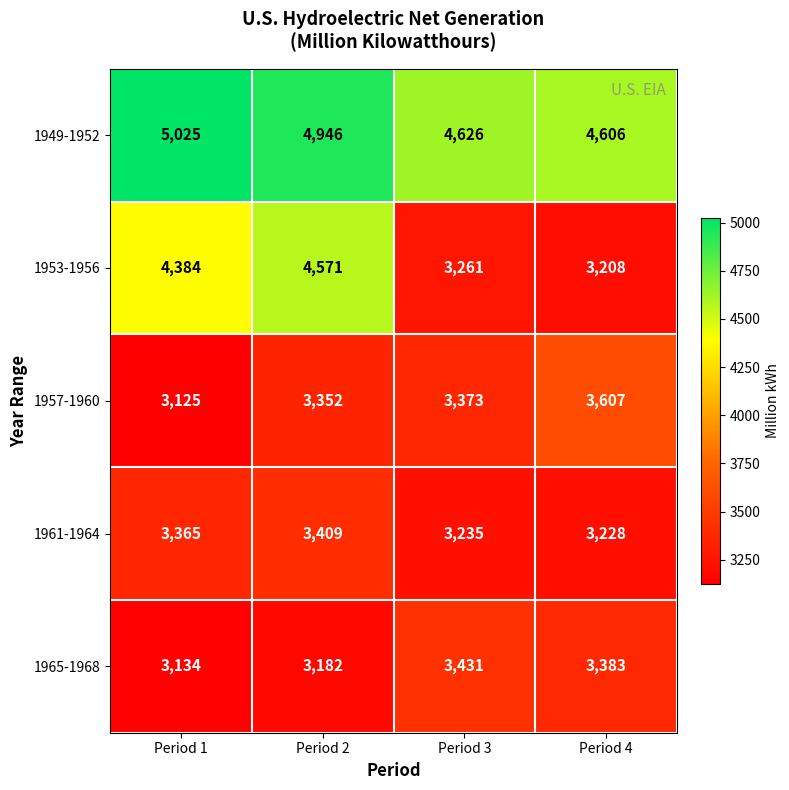

What is the difference between the highest and lowest values at Period 1?

1900